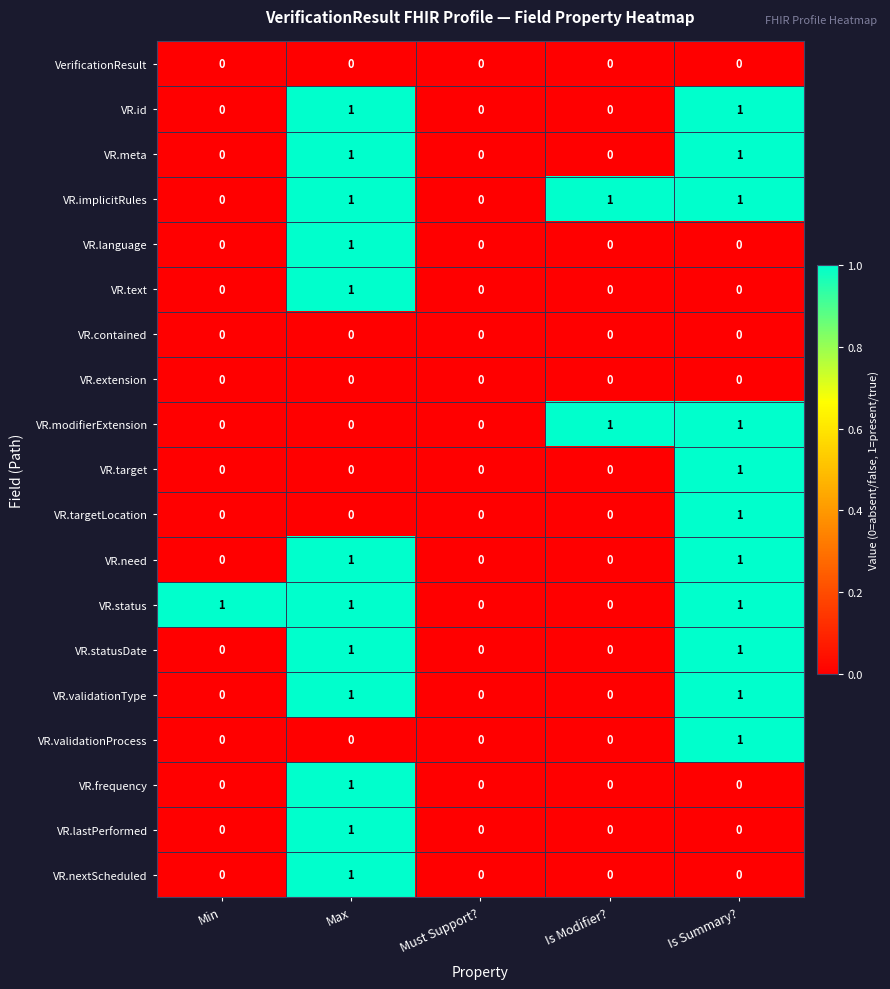

True or false: VR.statusDate has a value of 0 at Min.

True